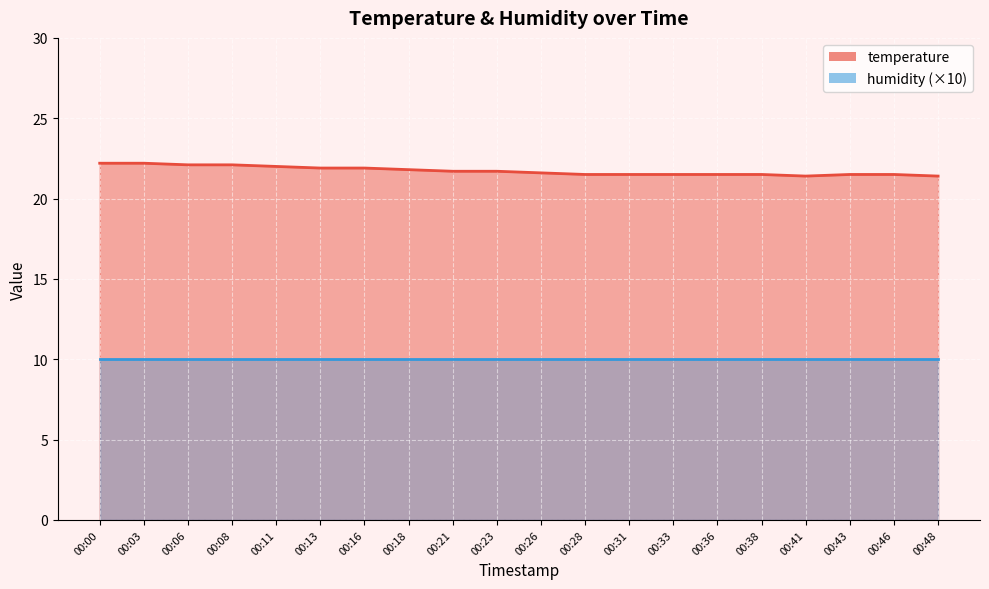

True or false: temperature_line and humidity_line cross at least once.

False